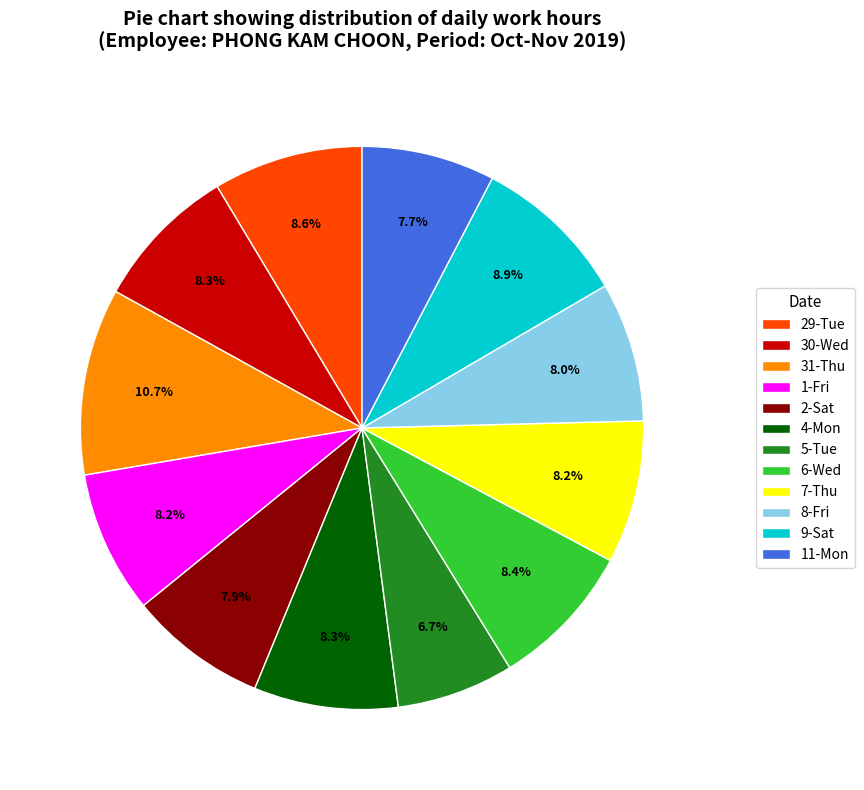

The 7-Thu slice represents 8% of the pie. True or false?

True